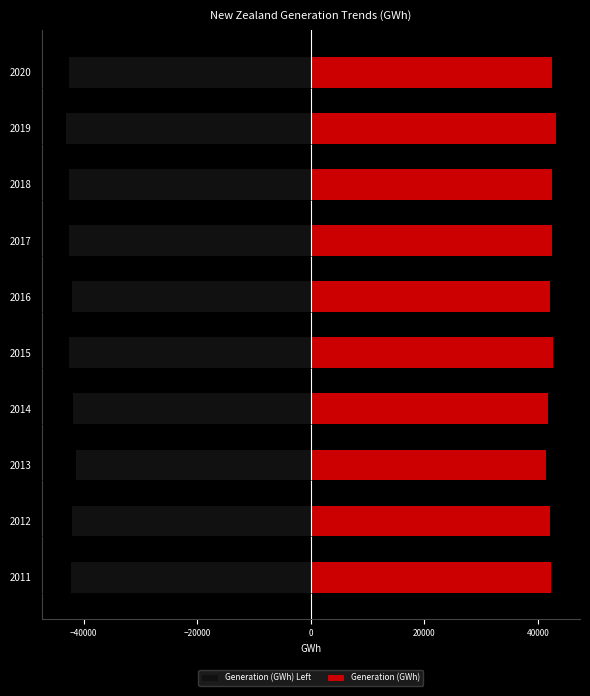

What is the value of the Generation (GWh) Left bar at the 9th from the left?

-43111.7